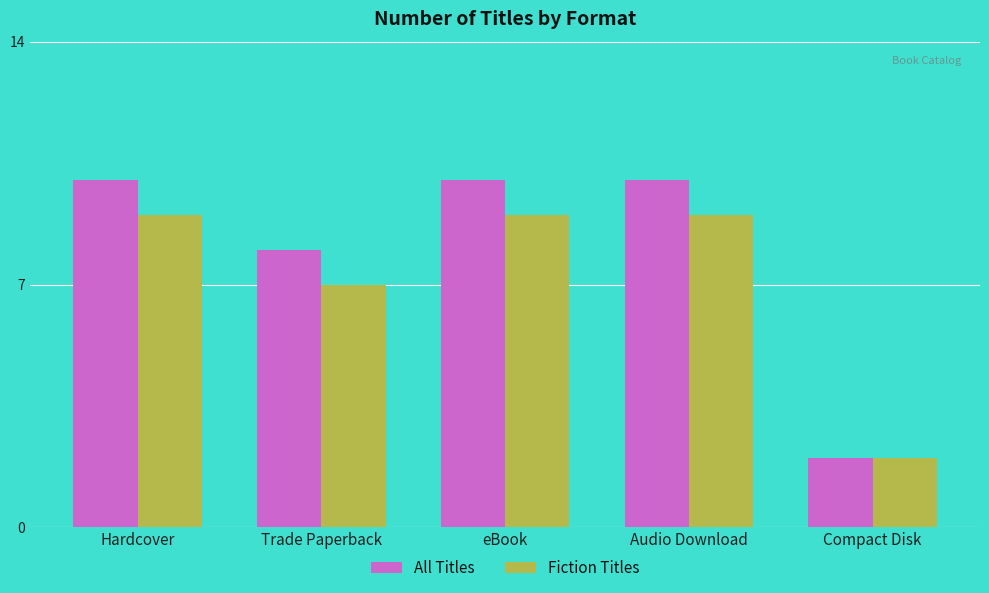

What is the label of the 4th bar from the right?

Trade Paperback